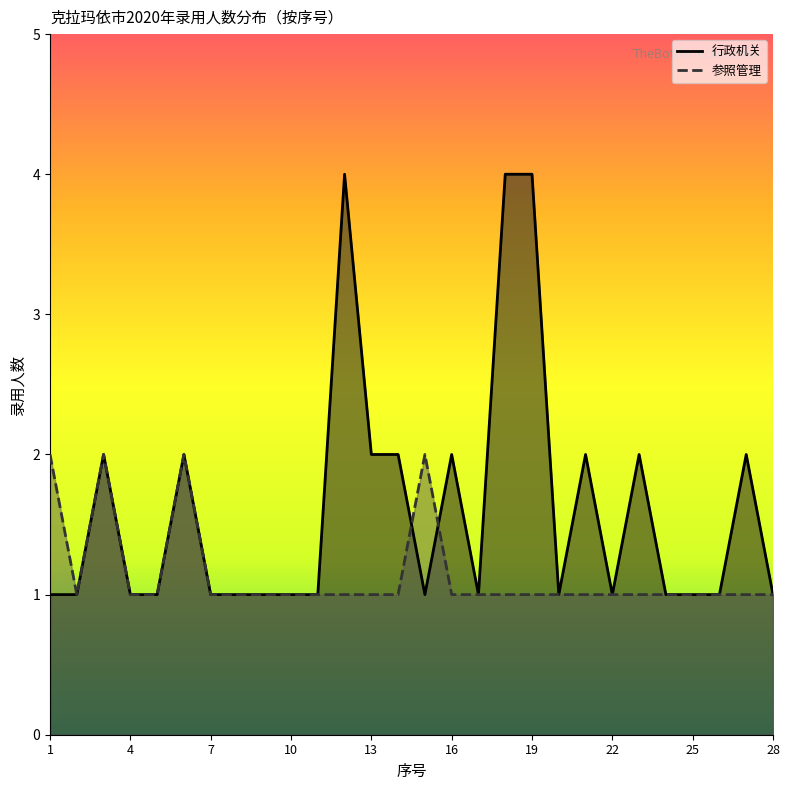

At 26, list the series in order from largest to smallest.

行政机关, 参照管理